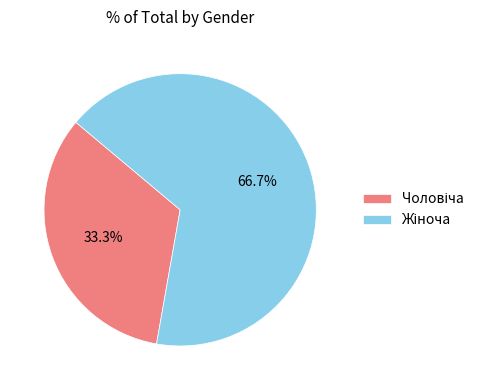

Does any single category account for the majority?

Yes